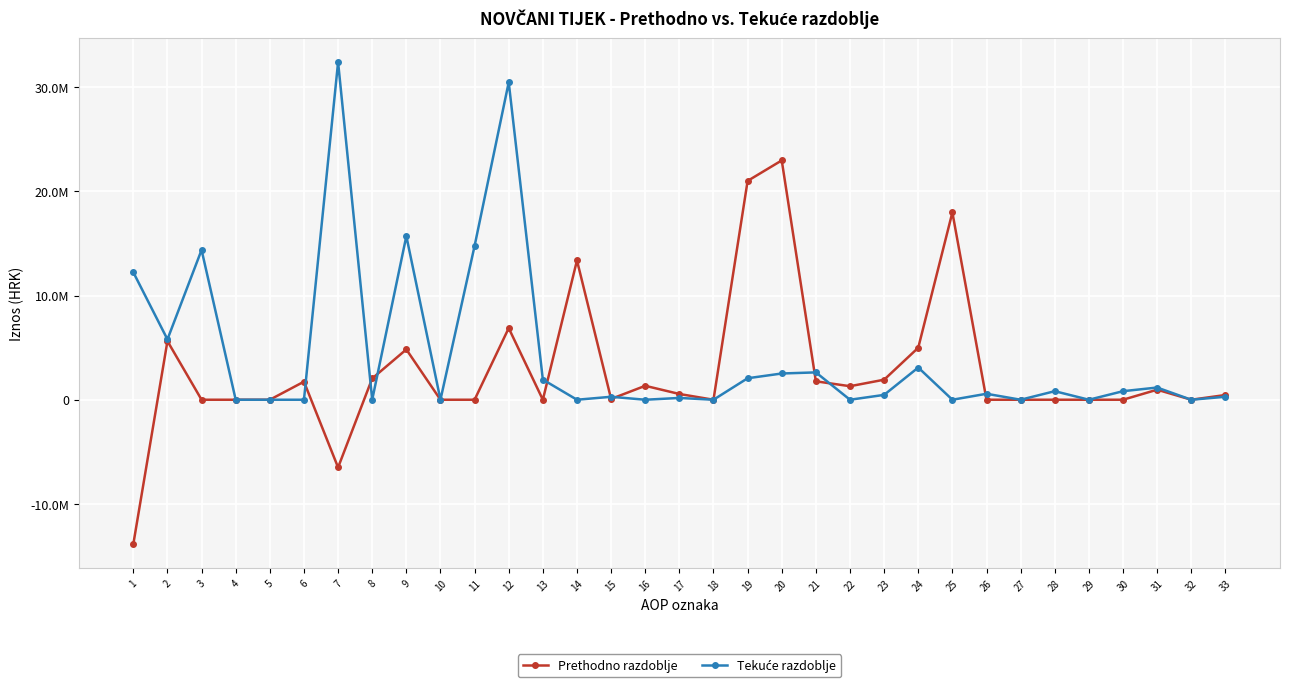

Is the value of Prethodno razdoblje at 33 greater than the value of Tekuće razdoblje at 6?

Yes